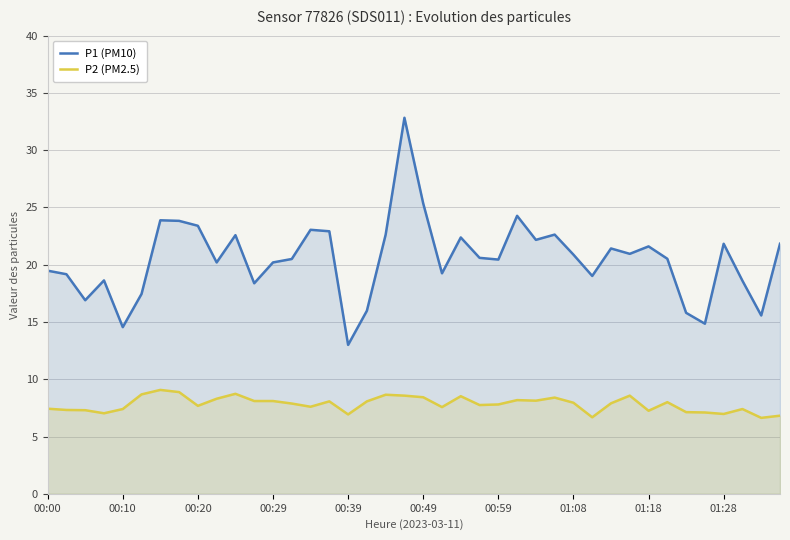

List the series in order of their peak value, lowest first.

P2 (PM2.5), P1 (PM10)